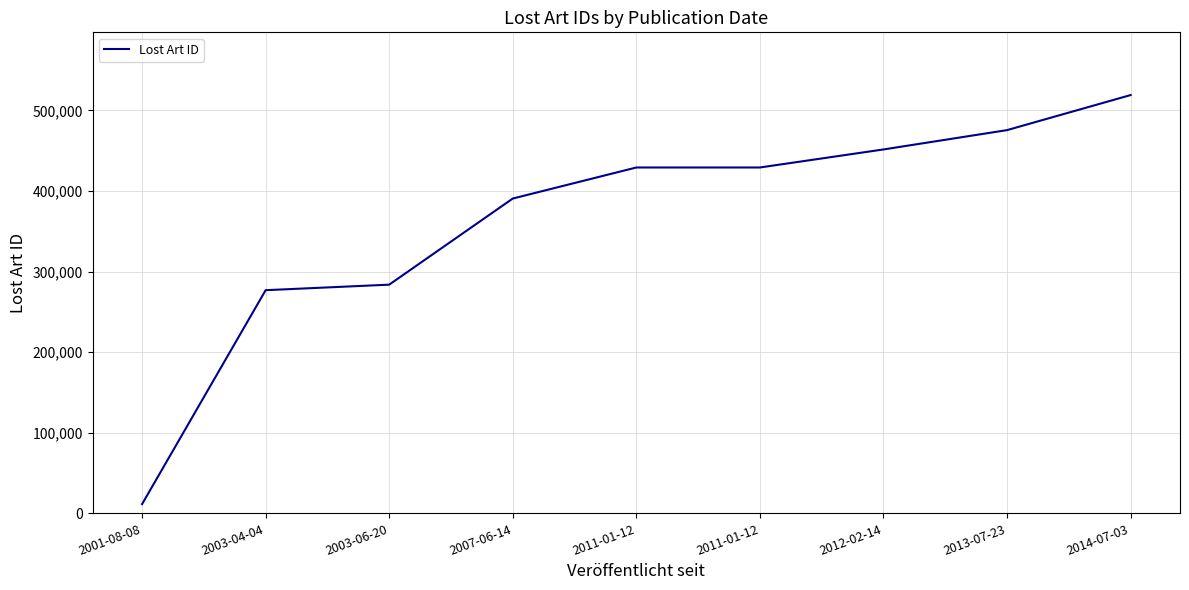

How many lines are shown in the chart?

1